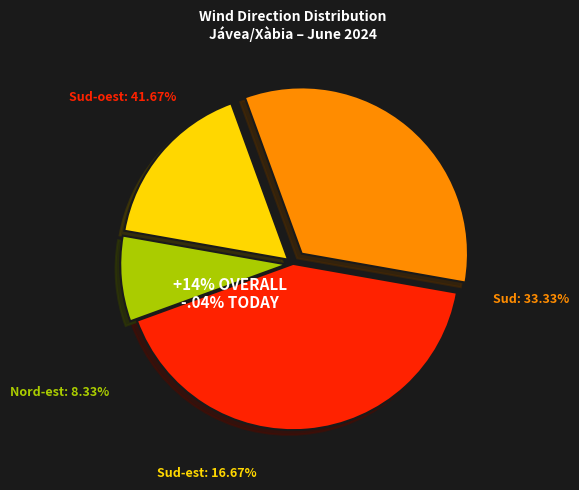

To the nearest percent, what is the average slice percentage?

25%